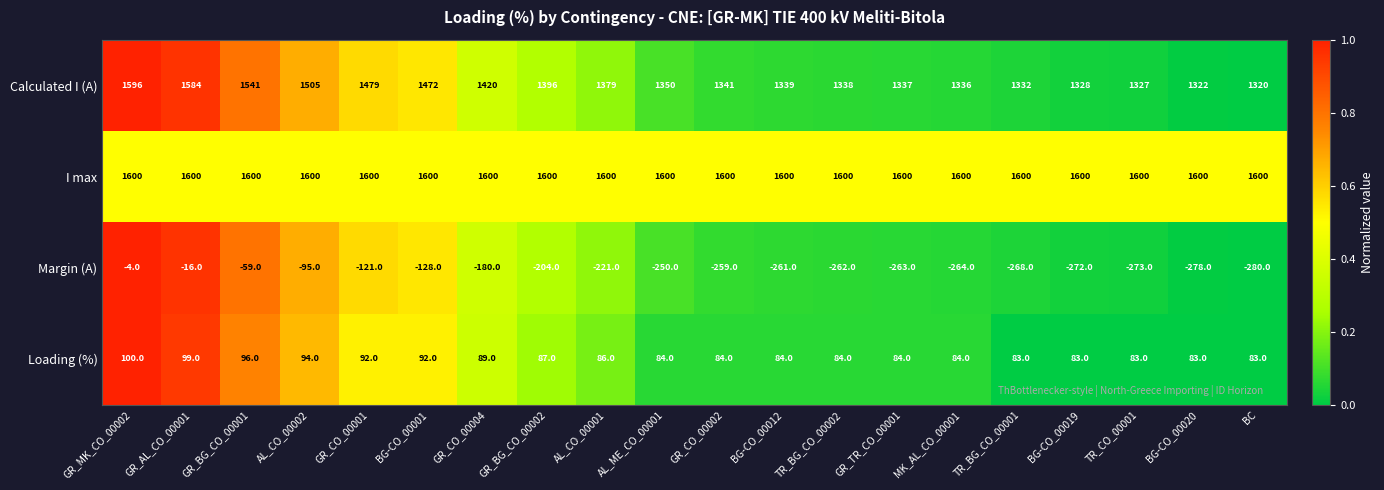

Which category has the lowest value across all series?

BC